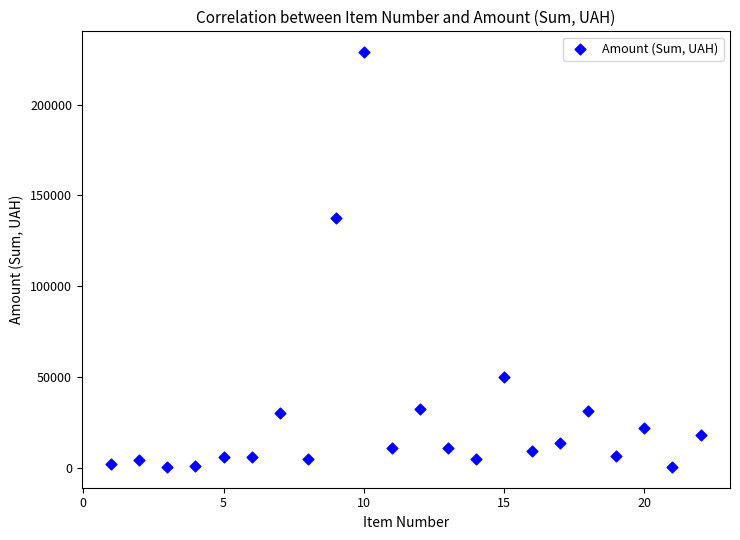

What is the range of X values (max minus min)?

21.0